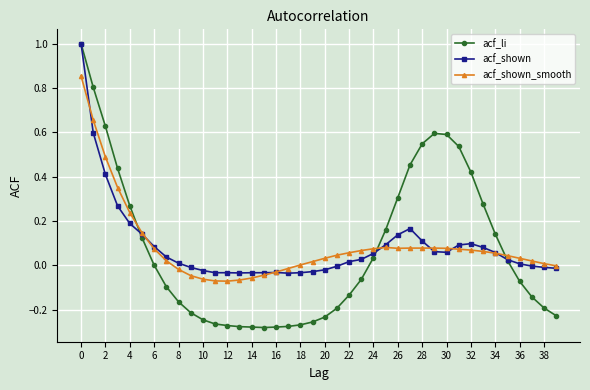

What is the maximum value shown in the chart?

1.0